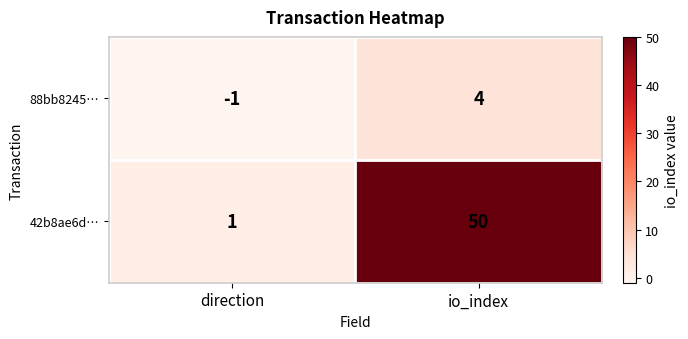

What is the difference between the 88bb8245… values at io_index and direction?

5